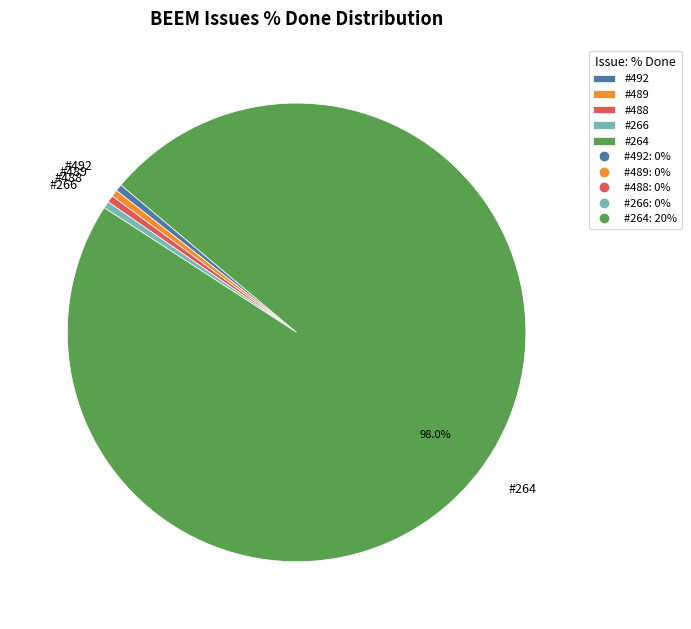

To the nearest percent, what is the average slice percentage?

20%